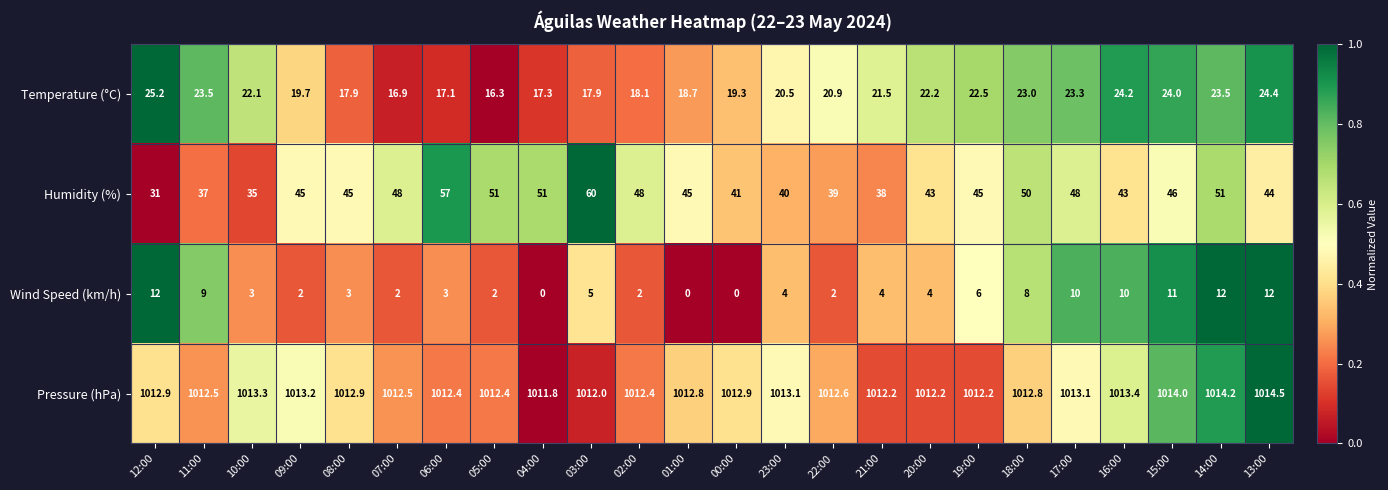

List the series in order of their peak value, highest first.

Pressure (hPa), Humidity (%), Temperature (°C), Wind Speed (km/h)